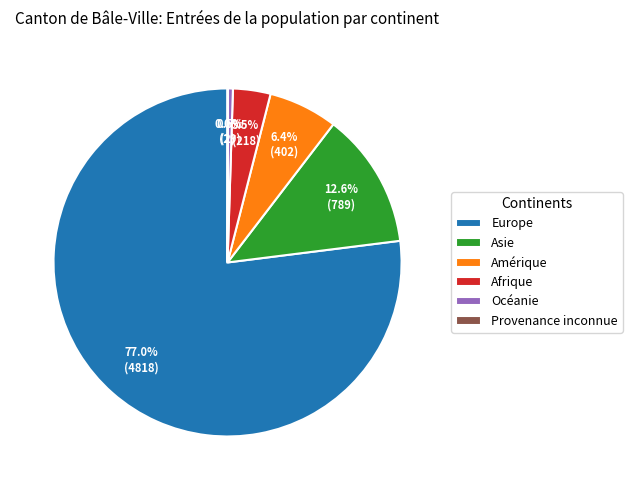

To the nearest percent, what percentage of the pie is Asie?

13%